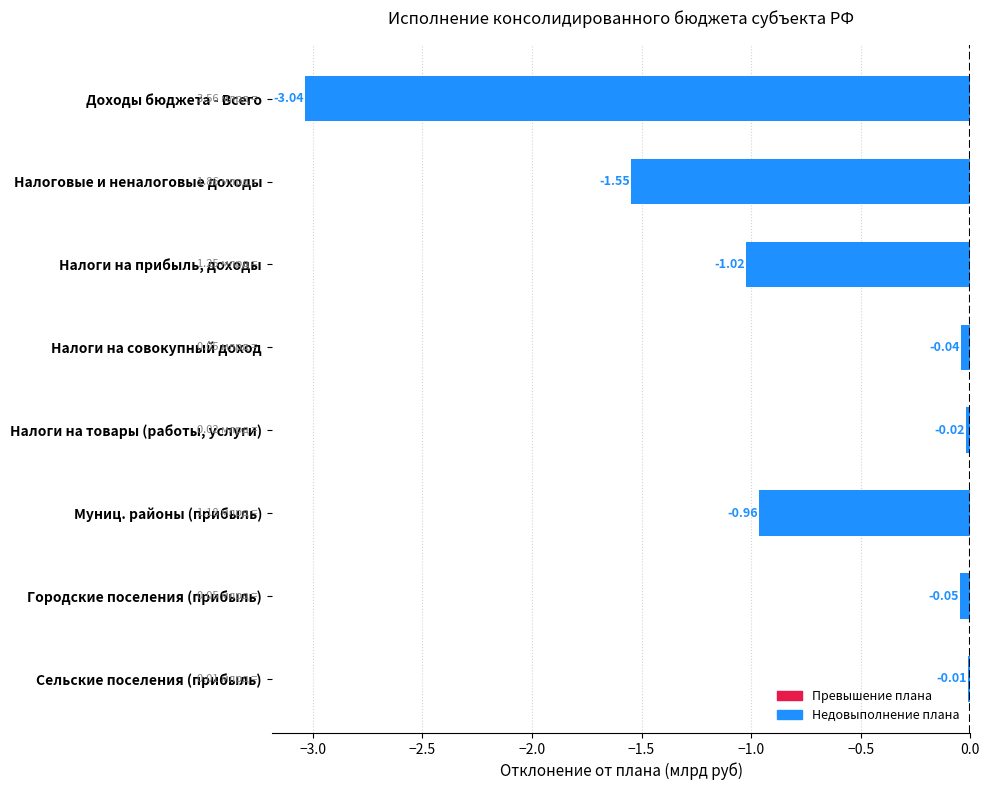

Between Налоговые и неналоговые доходы and Муниц. районы (прибыль), which is larger?

Муниц. районы (прибыль)